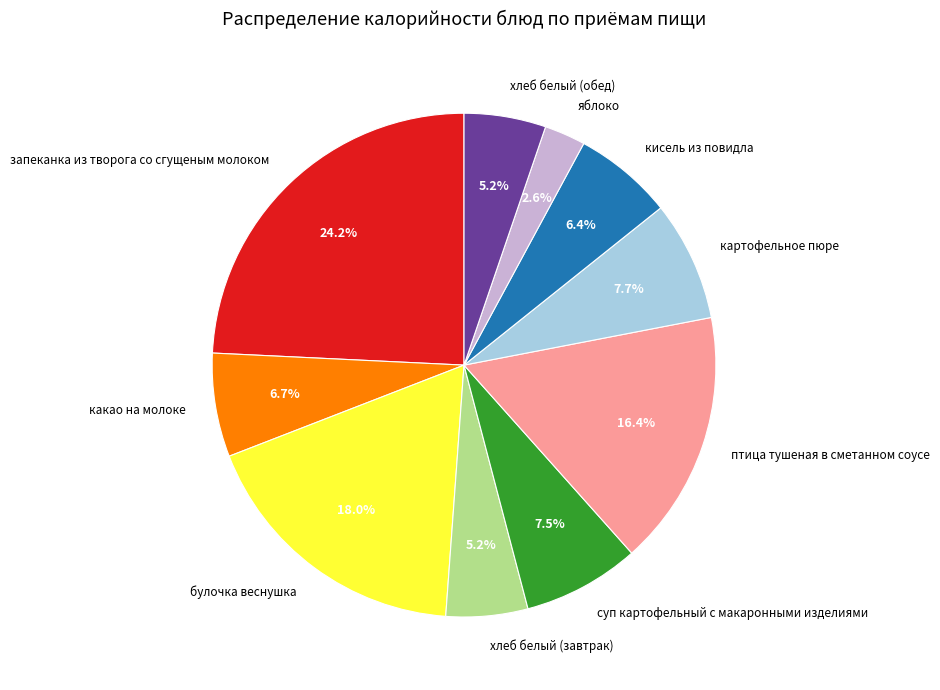

What is the total percentage of суп картофельный с макаронными изделиями and булочка веснушка?

25.5%